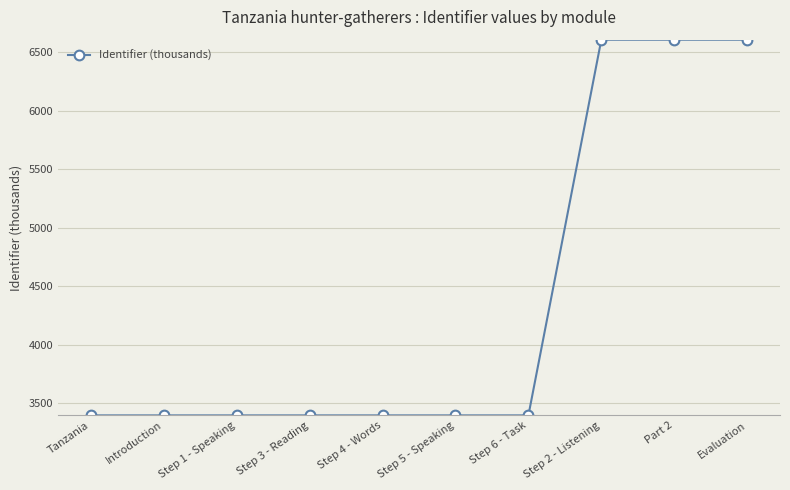

What is the sum of all values?

43602.3